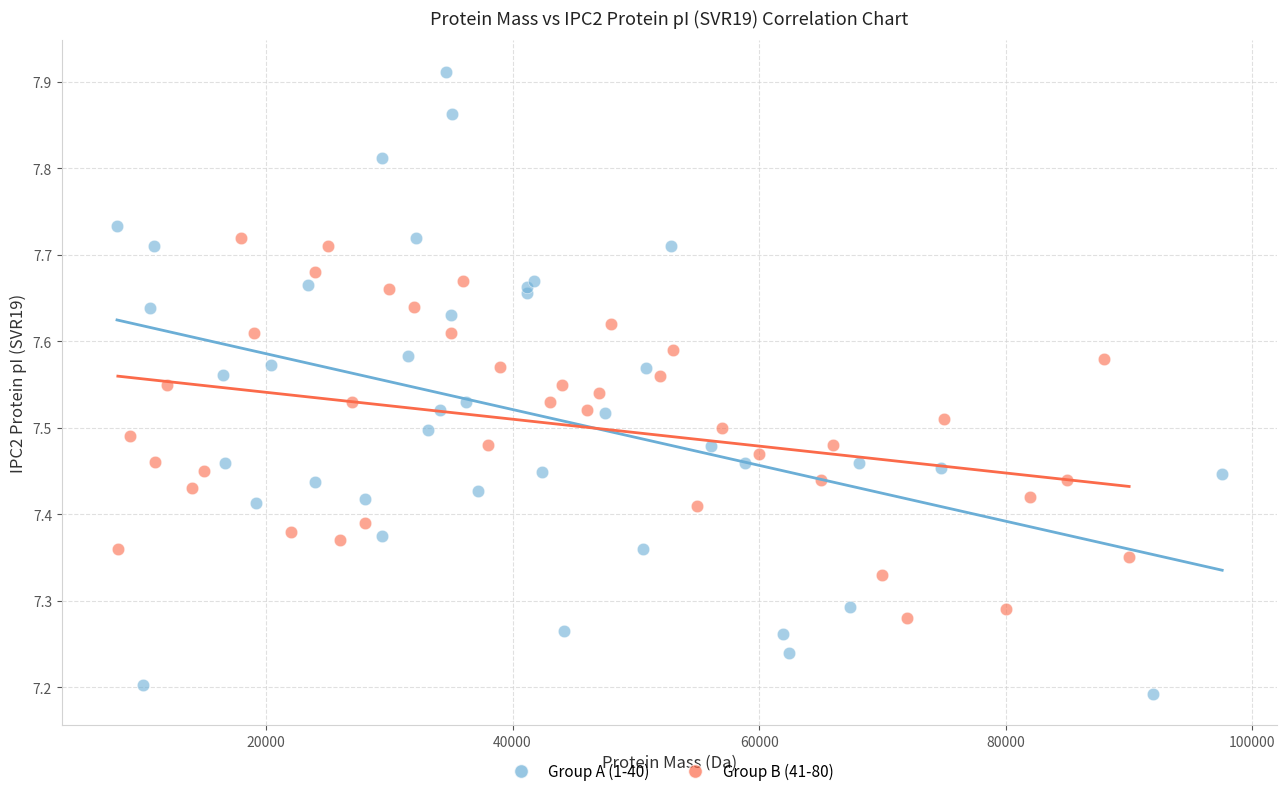

Which series reaches the minimum Y coordinate?

Group A (1-40)